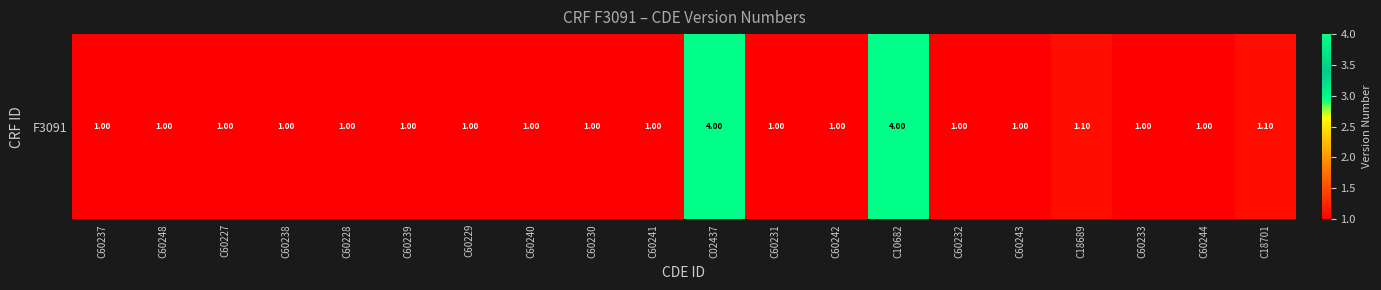

The chart shows a value of 1.0 at C60233. True or false?

True